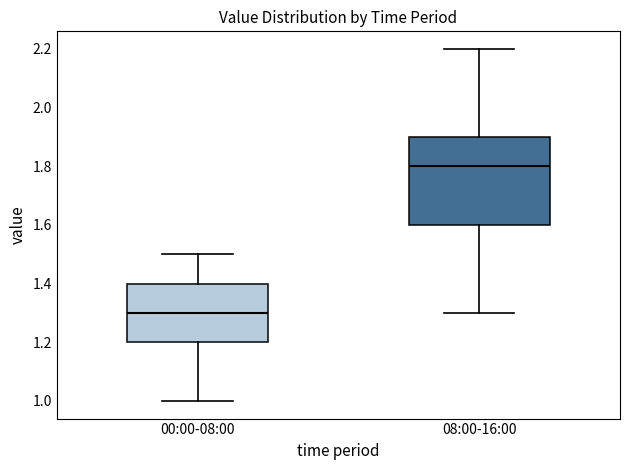

Which box's median line is the lowest?

00:00-08:00